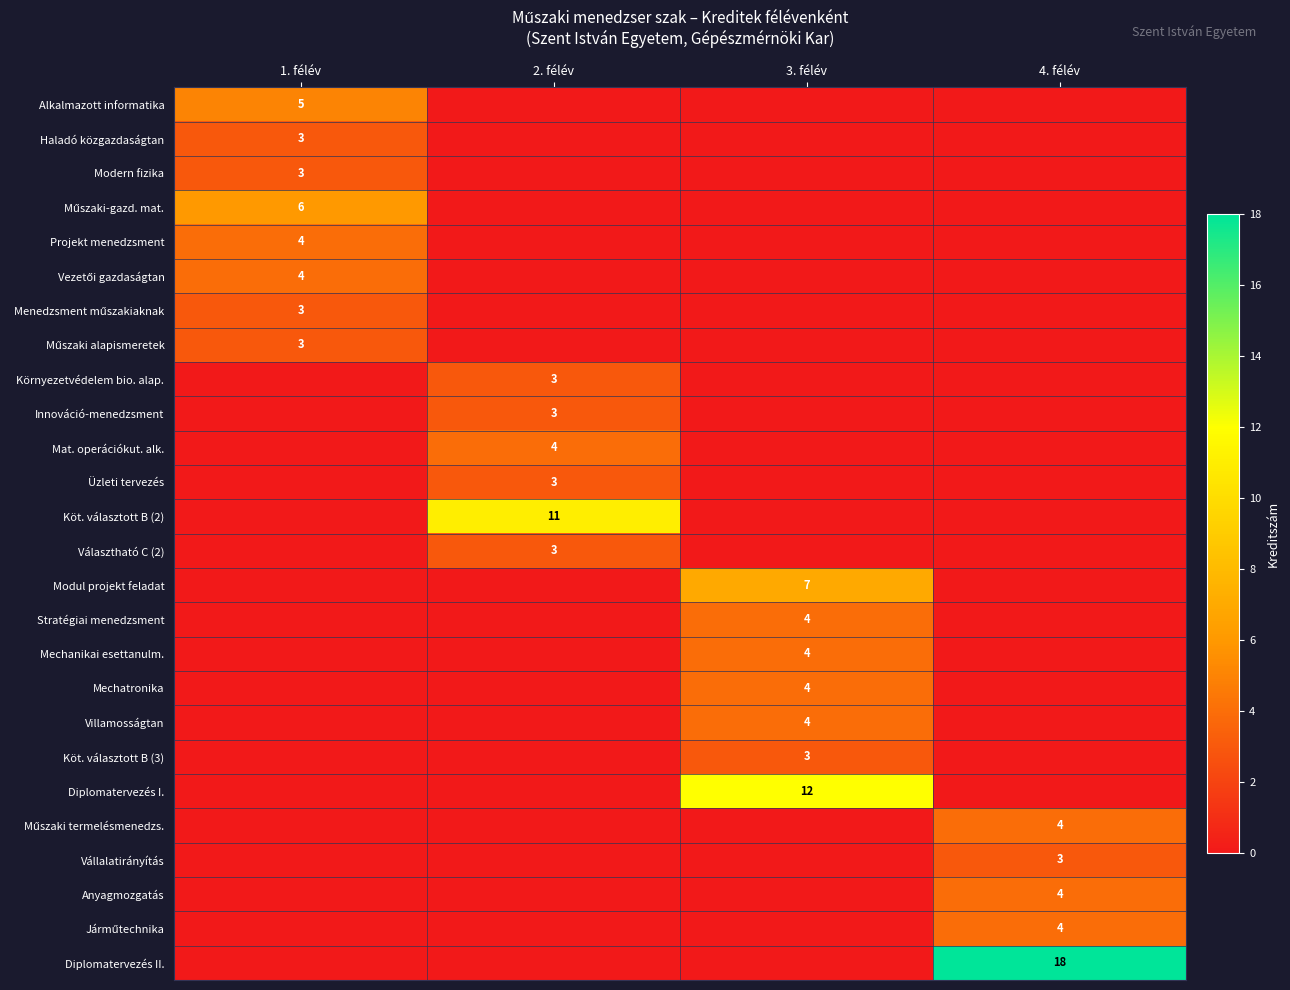

Which category has the highest value across all series?

4. félév